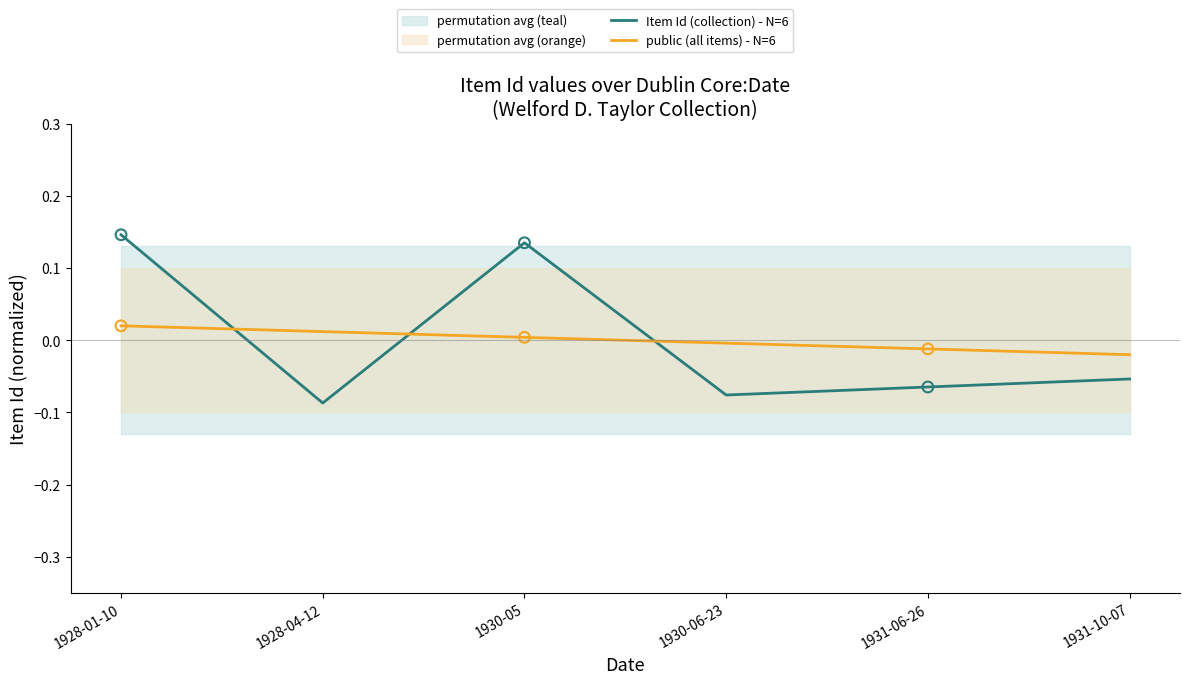

At how many categories does at least one series exceed 0?

3